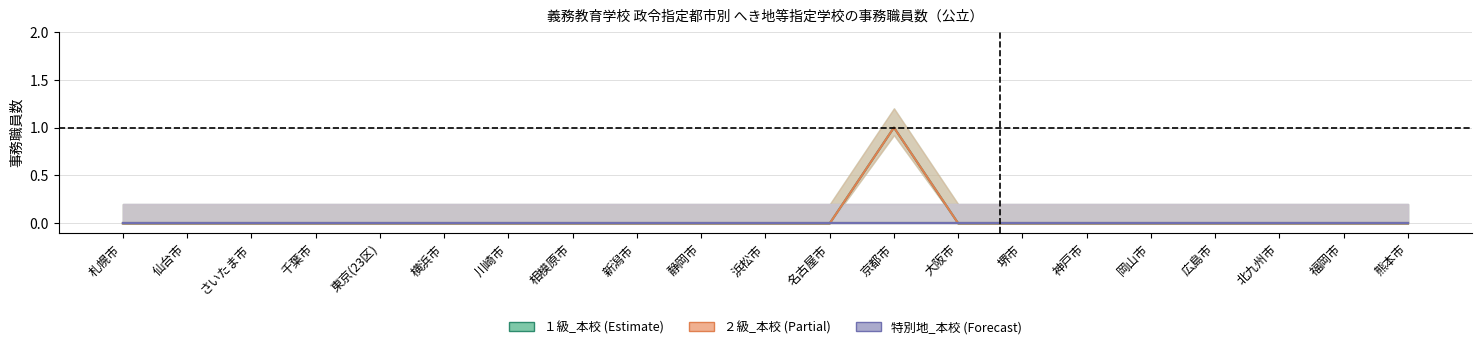

What is the label of the 4th point from the left?

千葉市